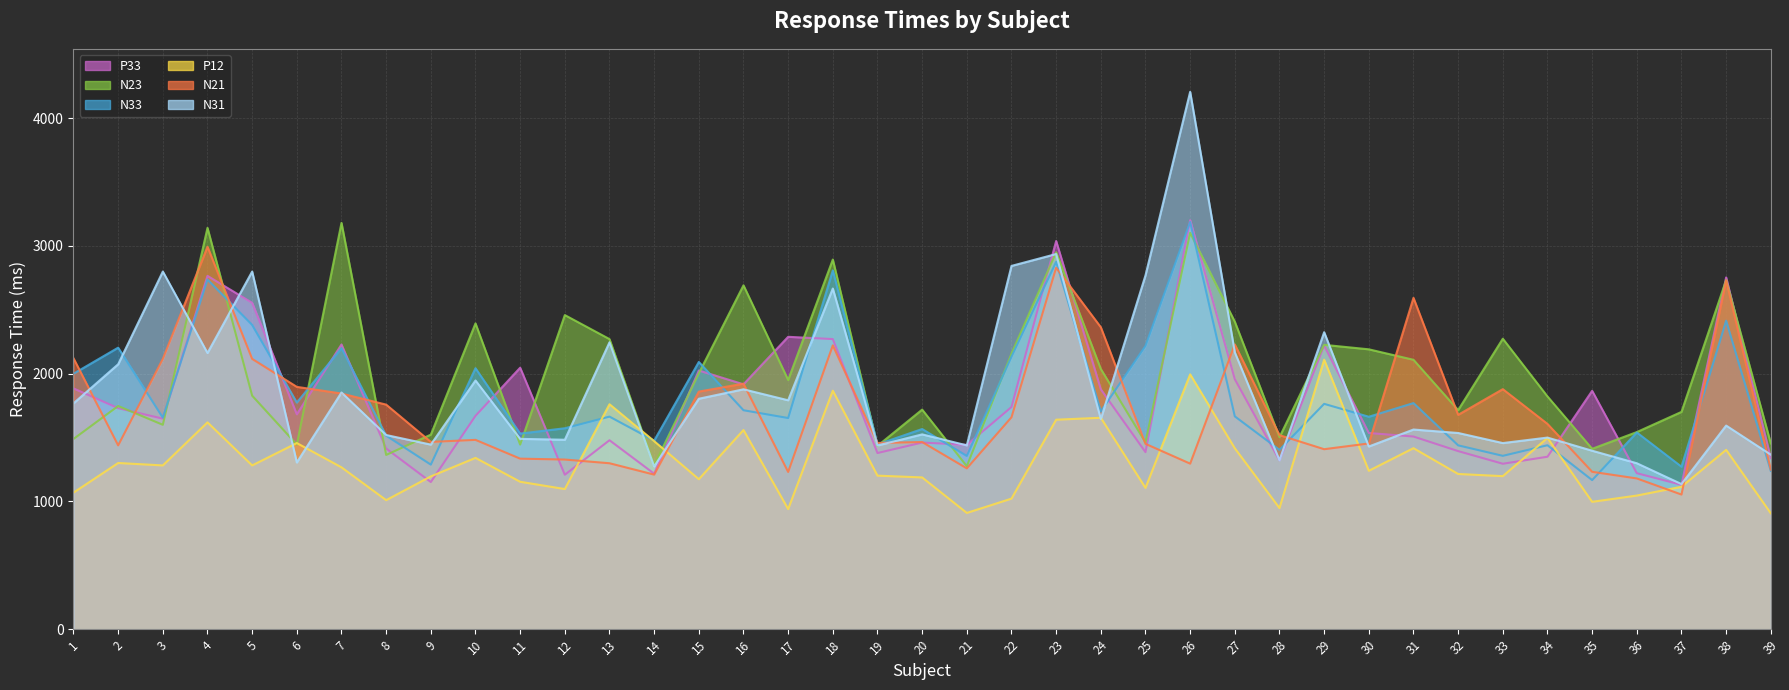

Where does the N21 series first go above 1519?

1